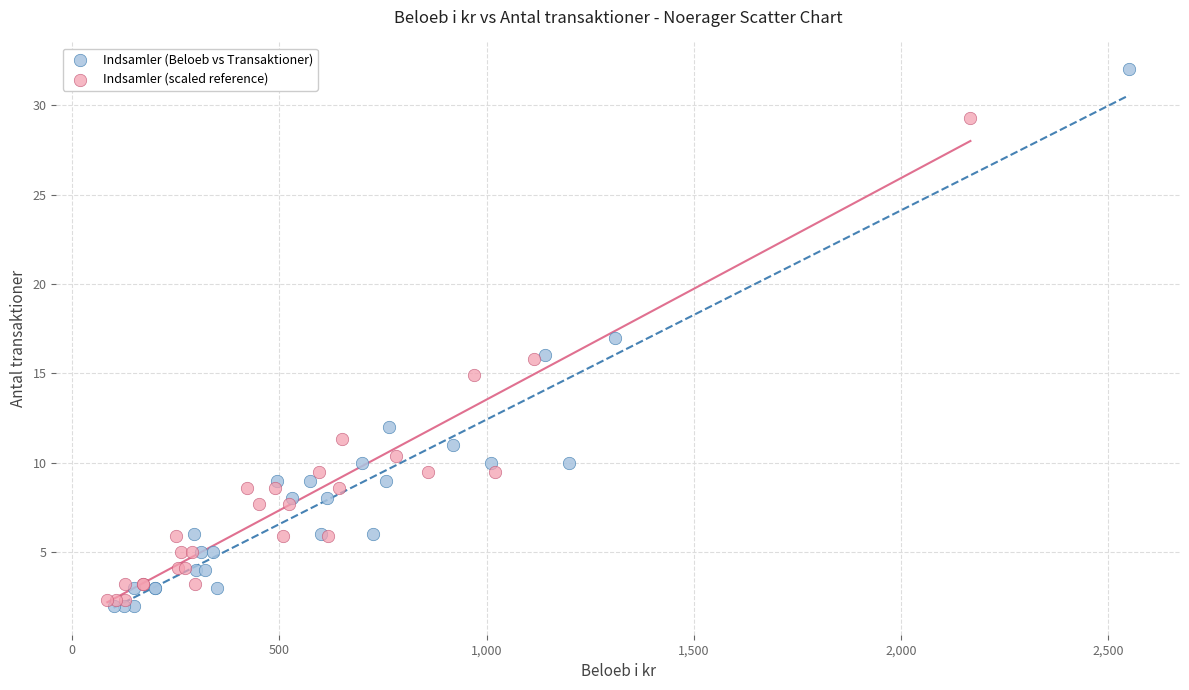

Which series contains the highest Y value?

Indsamler (Beloeb vs Transaktioner)